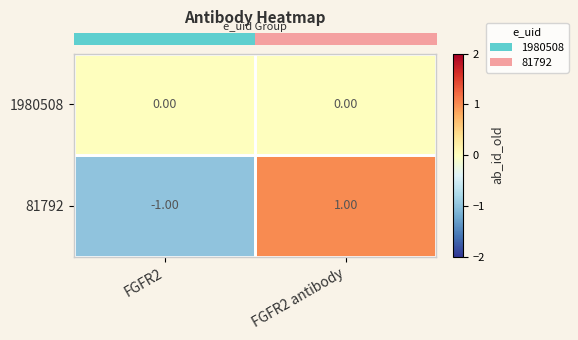

How many negative values does the 81792 series have?

1